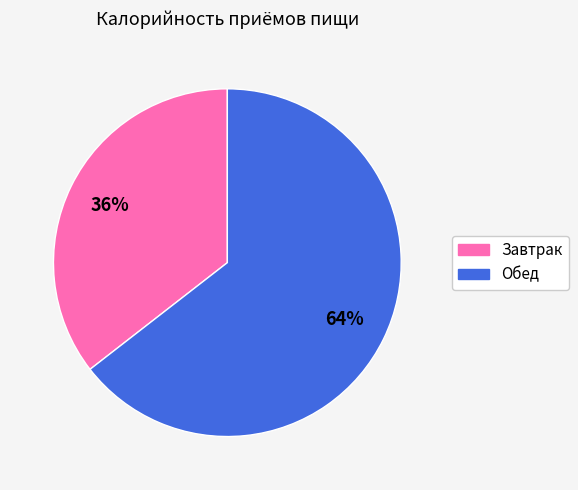

Is the sum of Завтрак and Обед greater than half?

Yes